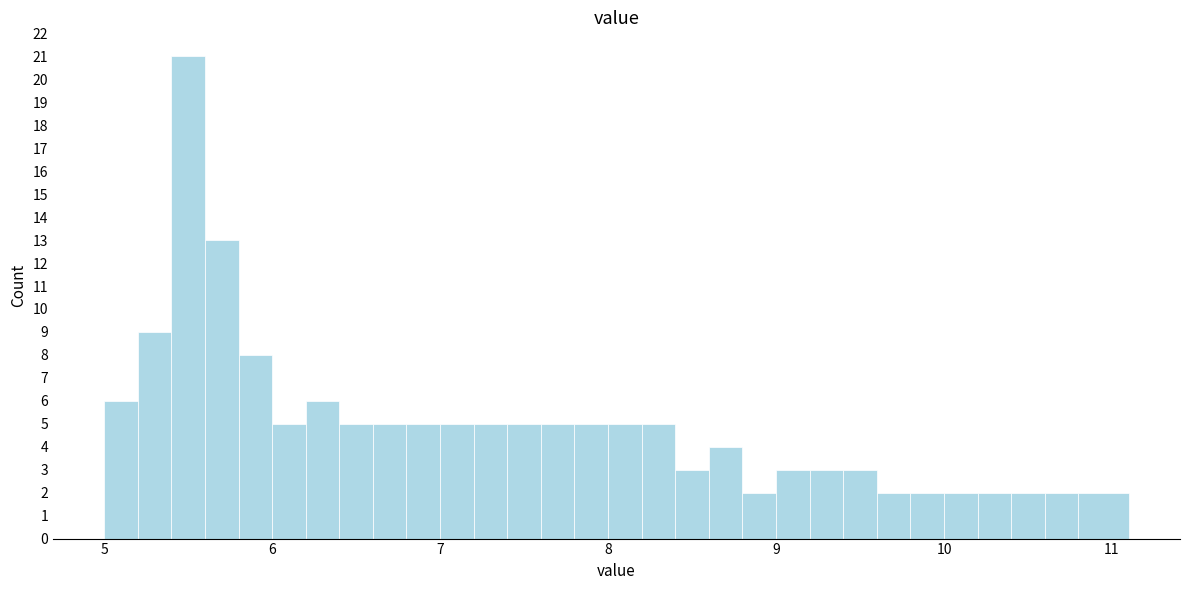

Around what value on the x-axis is the tallest bar? Give the approximate position of its centre, as read against the axis.

5.5